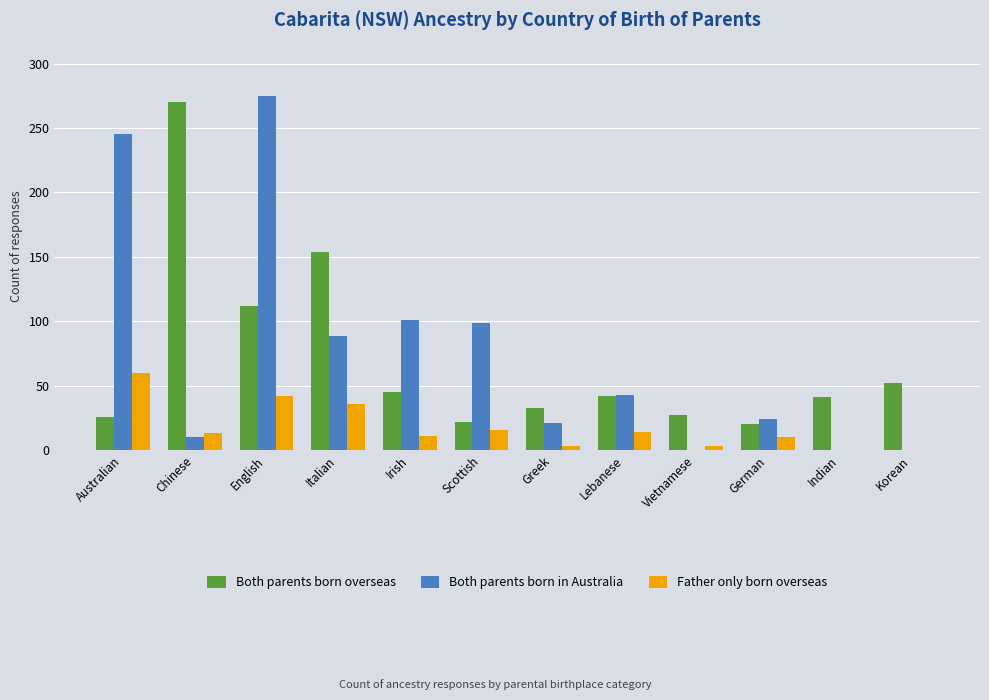

At which category is the sum across all series the highest?

English